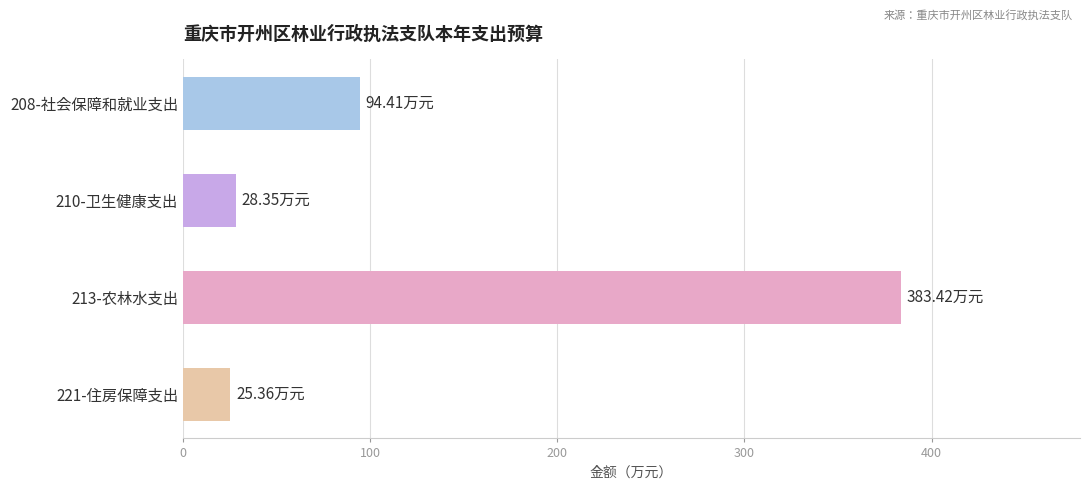

What is the difference between the maximum and minimum values?

358.1